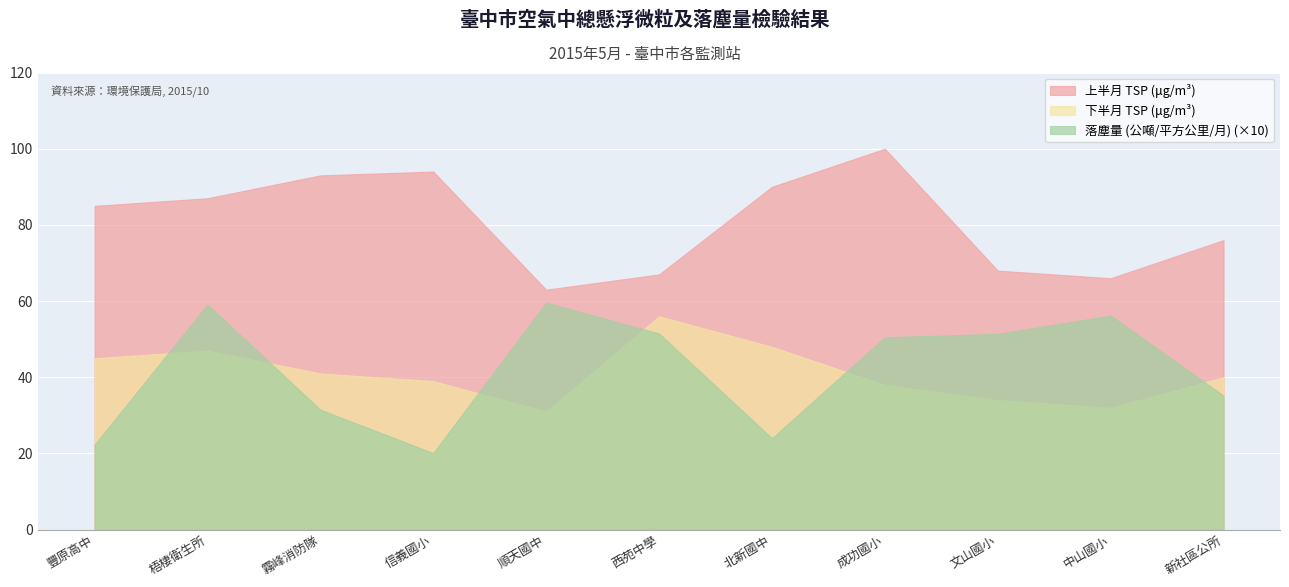

True or false: 落塵量 (公噸/平方公里/月) and 上半月 TSP (μg/m³) intersect in this chart.

False